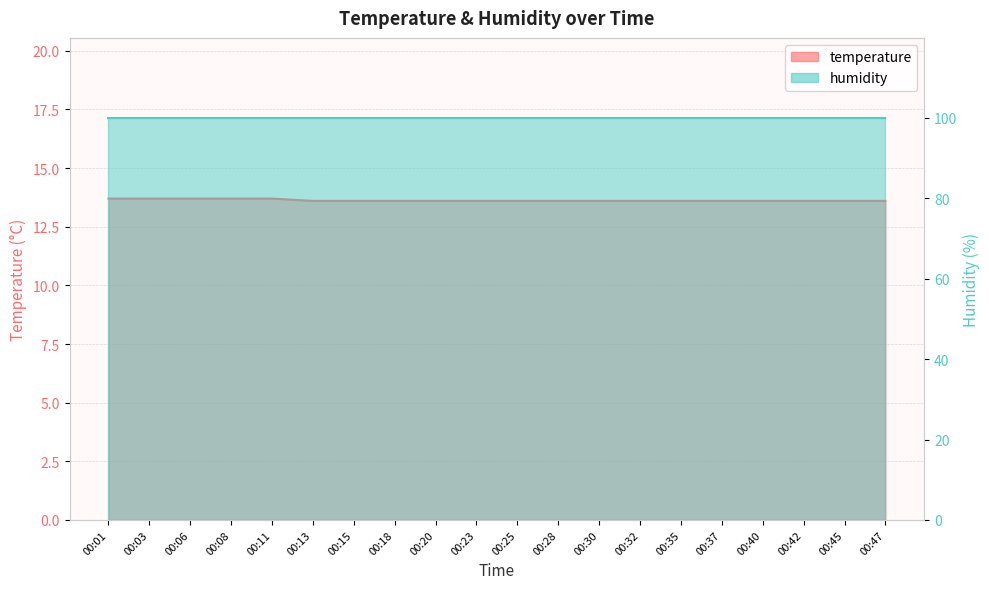

Approximately how many times larger is the value at 00:15 compared to 00:23?

1.0